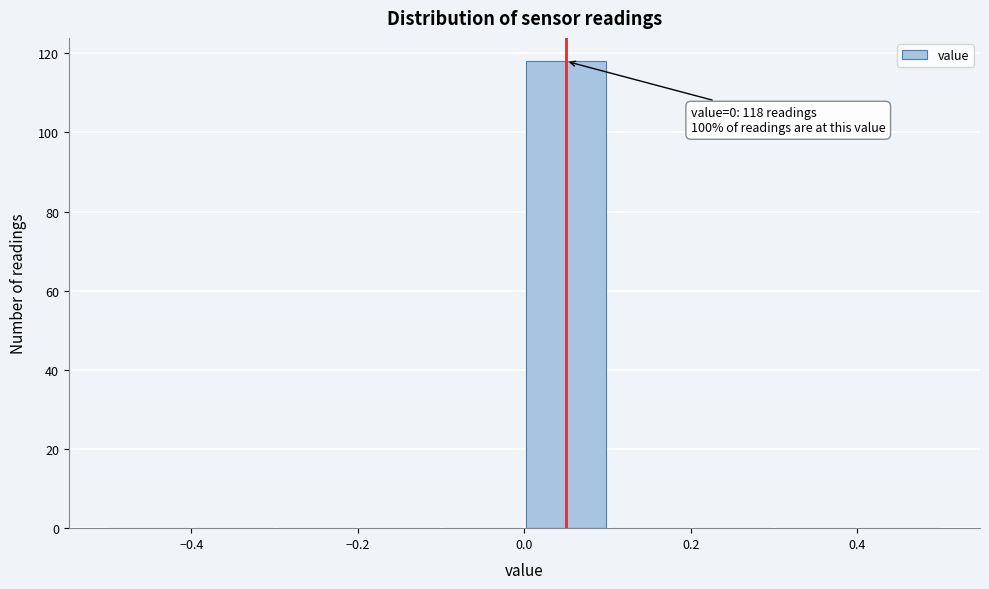

Which range on the x-axis has the tallest bar?

0.0 to 0.1